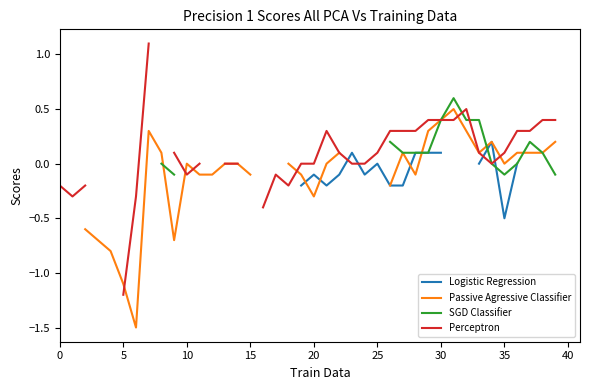

How many lines are shown in the chart?

4